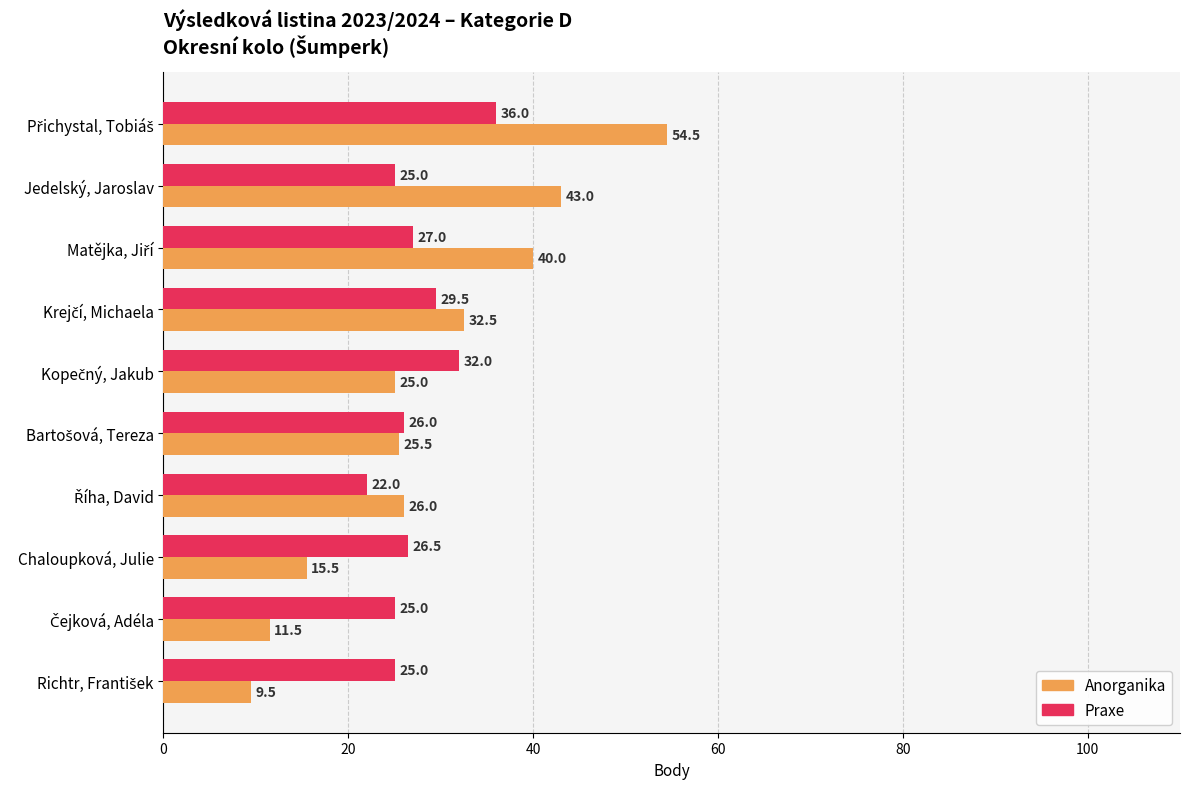

What is the approximate value of Anorganika at Jedelský, Jaroslav?

43.0